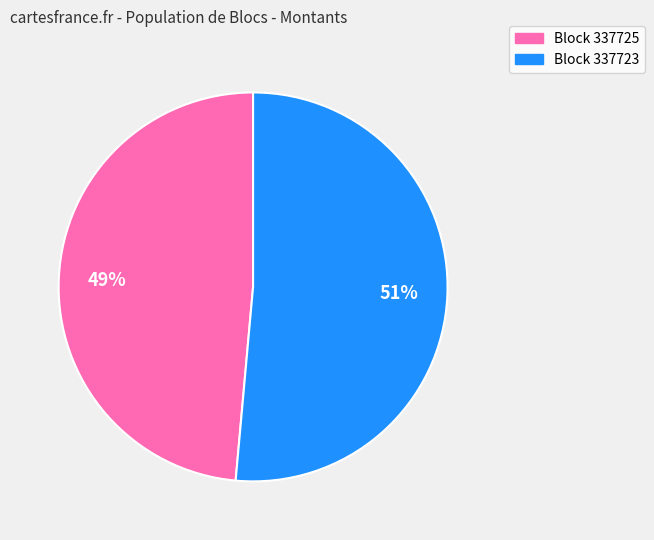

To the nearest percent, what is the average slice percentage?

50%